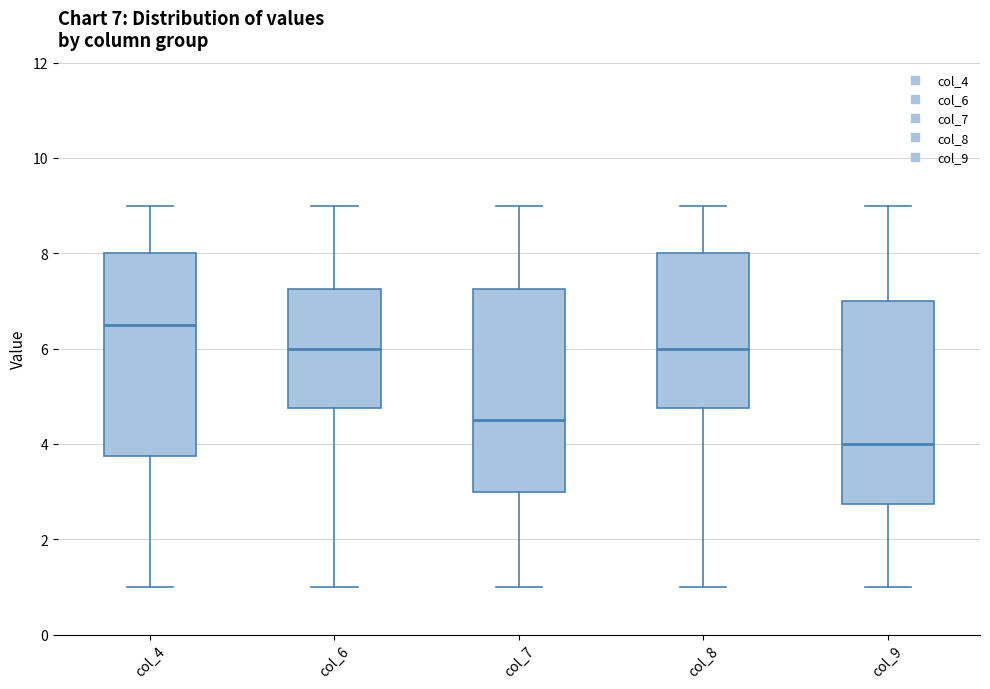

Which box's median line is the highest?

col_4